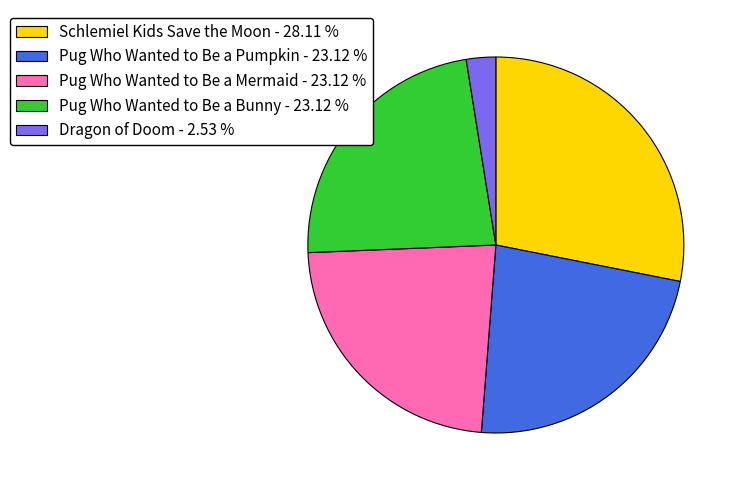

What is the largest slice in the pie chart?

Schlemiel Kids Save the Moon